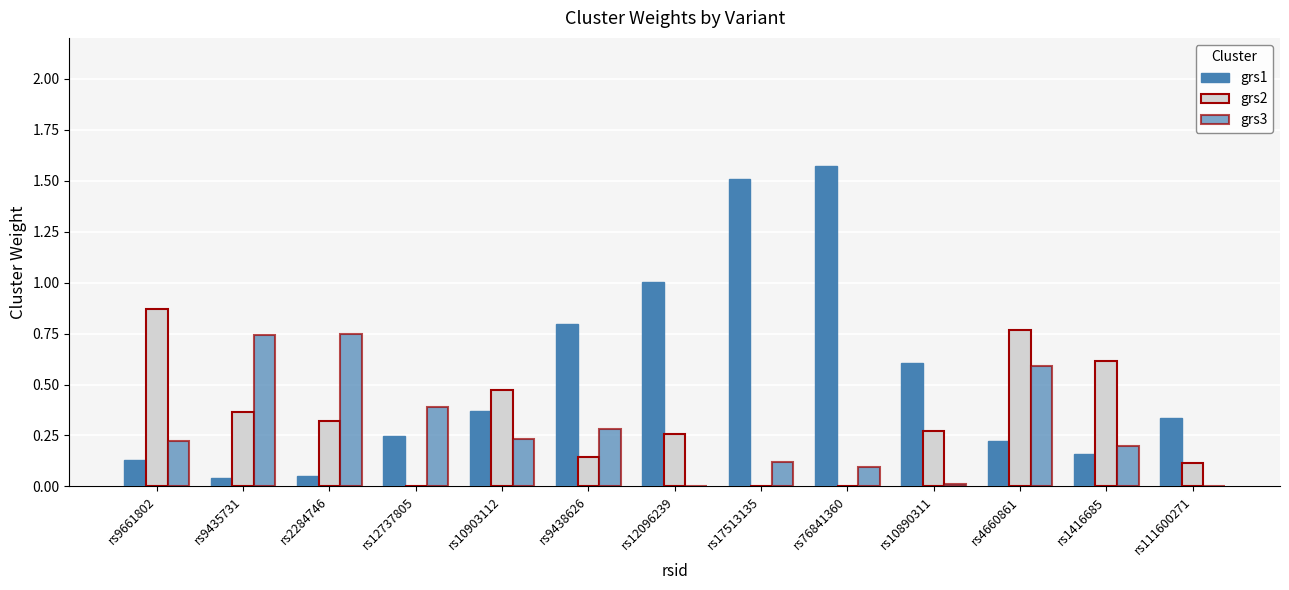

Are the bars grouped side by side (vs. stacked)?

Yes